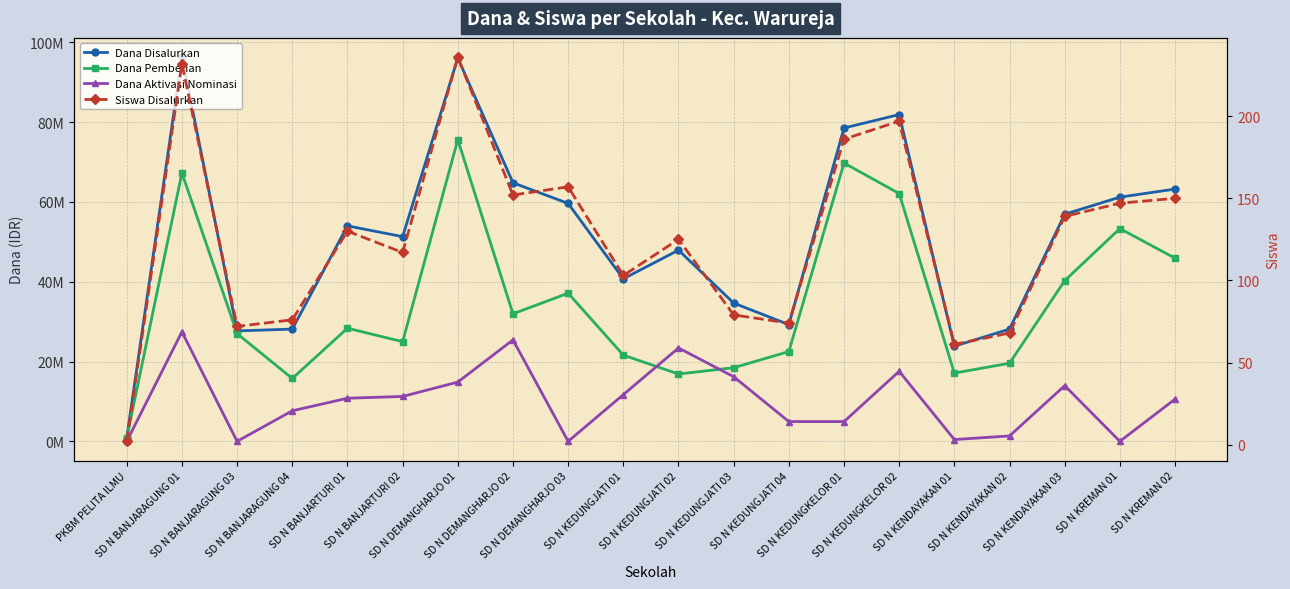

Which label corresponds to the smallest value in the chart?

PKBM PELITA ILMU